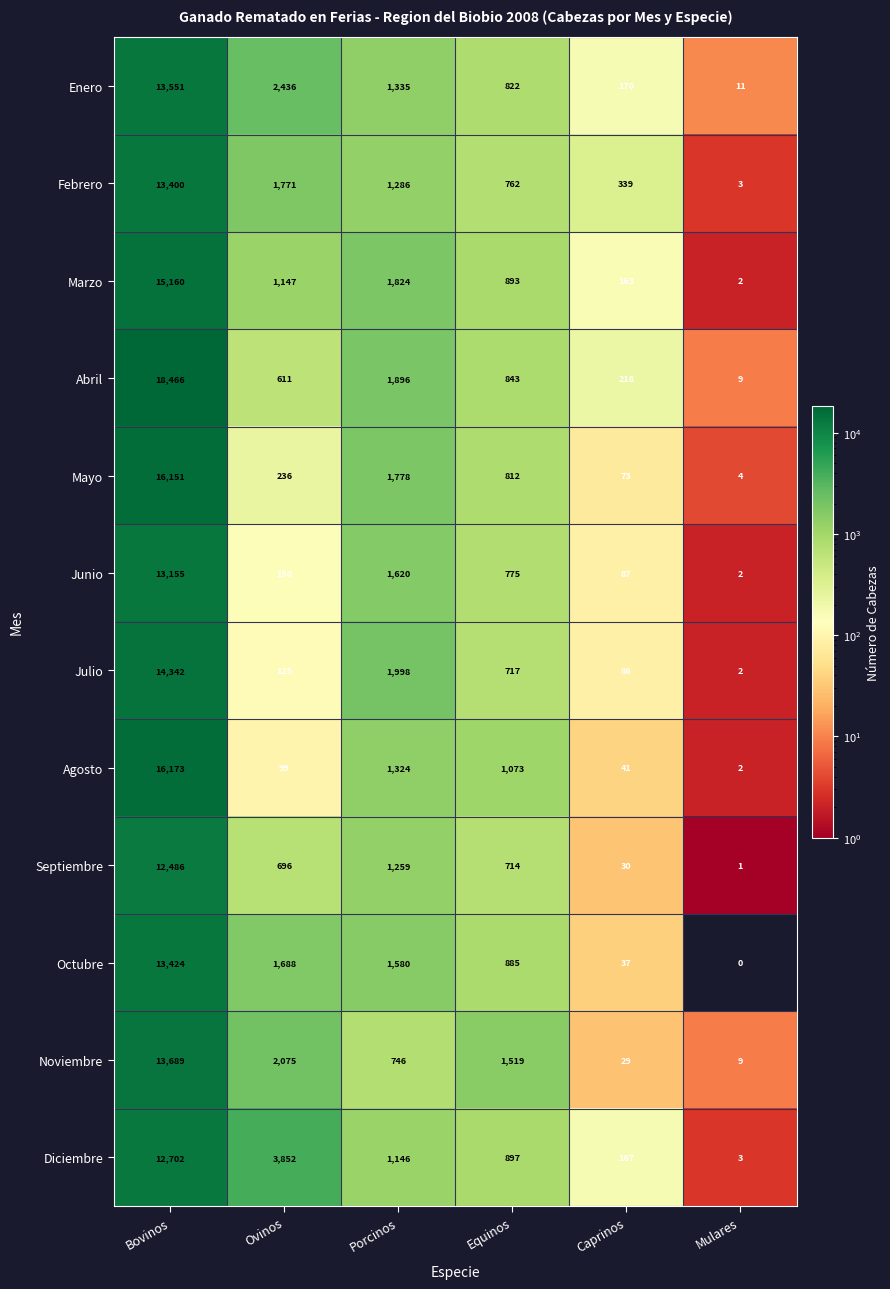

List the series in order of their peak value, highest first.

Abril, Agosto, Mayo, Marzo, Julio, Noviembre, Enero, Octubre, Febrero, Junio, Diciembre, Septiembre